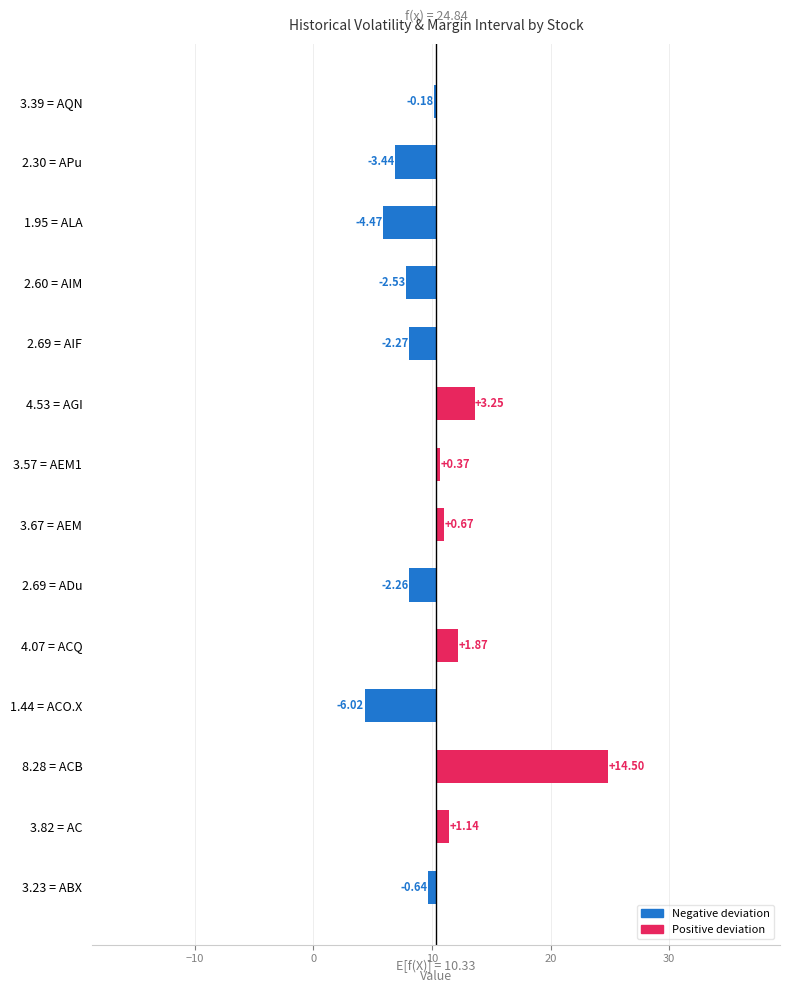

Reading right to left, transcribe all the data shown in this chart.

-0.2	-3.4	-4.5	-2.5	-2.3	3.2	0.4	0.7	-2.3	1.9	-6.0	14.5	1.1	-0.6